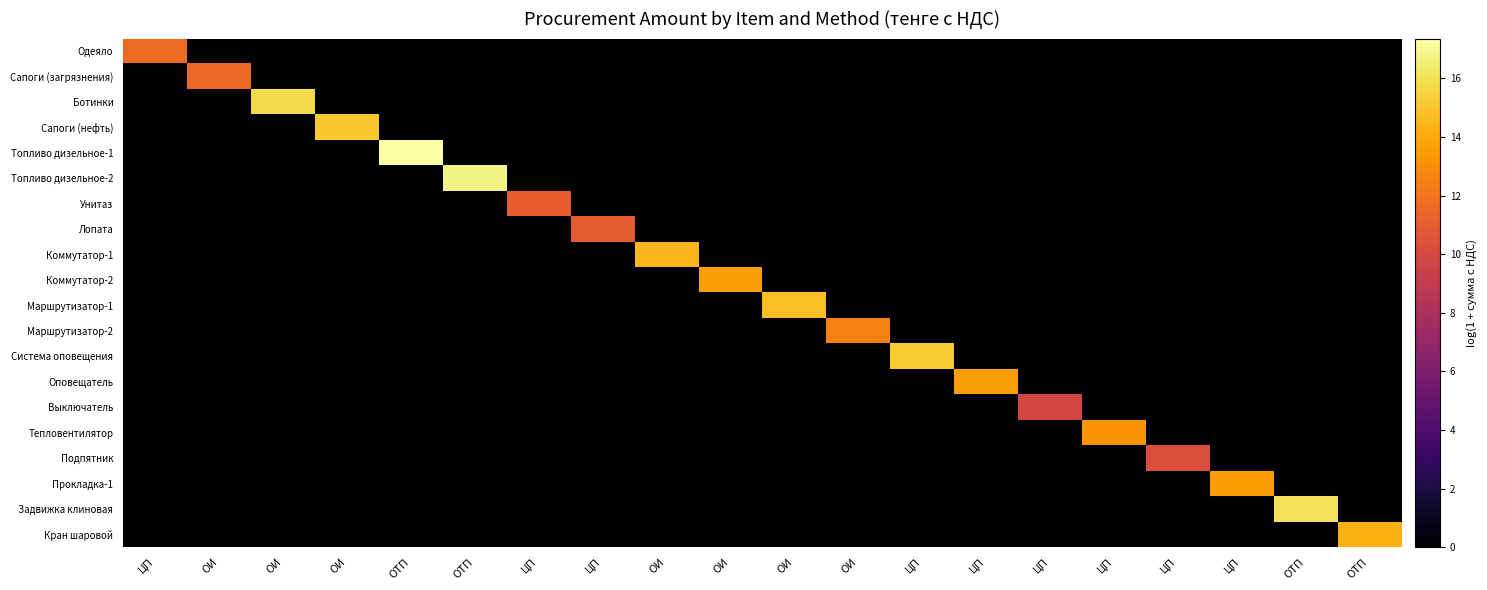

Reading right to left, what are all the values shown in this chart?

Одеяло: ОТП=0.0	ОТП=0.0	ЦП=0.0	ЦП=0.0	ЦП=0.0	ЦП=0.0	ЦП=0.0	ЦП=0.0	ОИ=0.0	ОИ=0.0	ОИ=0.0	ОИ=0.0	ЦП=0.0	ЦП=0.0	ОТП=0.0	ОТП=0.0	ОИ=0.0	ОИ=0.0	ОИ=0.0	ЦП=11.6
Сапоги (загрязнения): ОТП=0.0	ОТП=0.0	ЦП=0.0	ЦП=0.0	ЦП=0.0	ЦП=0.0	ЦП=0.0	ЦП=0.0	ОИ=0.0	ОИ=0.0	ОИ=0.0	ОИ=0.0	ЦП=0.0	ЦП=0.0	ОТП=0.0	ОТП=0.0	ОИ=0.0	ОИ=0.0	ОИ=11.6	ЦП=0.0
Ботинки: ОТП=0.0	ОТП=0.0	ЦП=0.0	ЦП=0.0	ЦП=0.0	ЦП=0.0	ЦП=0.0	ЦП=0.0	ОИ=0.0	ОИ=0.0	ОИ=0.0	ОИ=0.0	ЦП=0.0	ЦП=0.0	ОТП=0.0	ОТП=0.0	ОИ=0.0	ОИ=15.8	ОИ=0.0	ЦП=0.0
Сапоги (нефть): ОТП=0.0	ОТП=0.0	ЦП=0.0	ЦП=0.0	ЦП=0.0	ЦП=0.0	ЦП=0.0	ЦП=0.0	ОИ=0.0	ОИ=0.0	ОИ=0.0	ОИ=0.0	ЦП=0.0	ЦП=0.0	ОТП=0.0	ОТП=0.0	ОИ=15.1	ОИ=0.0	ОИ=0.0	ЦП=0.0
Топливо дизельное-1: ОТП=0.0	ОТП=0.0	ЦП=0.0	ЦП=0.0	ЦП=0.0	ЦП=0.0	ЦП=0.0	ЦП=0.0	ОИ=0.0	ОИ=0.0	ОИ=0.0	ОИ=0.0	ЦП=0.0	ЦП=0.0	ОТП=0.0	ОТП=17.4	ОИ=0.0	ОИ=0.0	ОИ=0.0	ЦП=0.0
Топливо дизельное-2: ОТП=0.0	ОТП=0.0	ЦП=0.0	ЦП=0.0	ЦП=0.0	ЦП=0.0	ЦП=0.0	ЦП=0.0	ОИ=0.0	ОИ=0.0	ОИ=0.0	ОИ=0.0	ЦП=0.0	ЦП=0.0	ОТП=16.8	ОТП=0.0	ОИ=0.0	ОИ=0.0	ОИ=0.0	ЦП=0.0
Унитаз: ОТП=0.0	ОТП=0.0	ЦП=0.0	ЦП=0.0	ЦП=0.0	ЦП=0.0	ЦП=0.0	ЦП=0.0	ОИ=0.0	ОИ=0.0	ОИ=0.0	ОИ=0.0	ЦП=0.0	ЦП=11.0	ОТП=0.0	ОТП=0.0	ОИ=0.0	ОИ=0.0	ОИ=0.0	ЦП=0.0
Лопата: ОТП=0.0	ОТП=0.0	ЦП=0.0	ЦП=0.0	ЦП=0.0	ЦП=0.0	ЦП=0.0	ЦП=0.0	ОИ=0.0	ОИ=0.0	ОИ=0.0	ОИ=0.0	ЦП=10.9	ЦП=0.0	ОТП=0.0	ОТП=0.0	ОИ=0.0	ОИ=0.0	ОИ=0.0	ЦП=0.0
Коммутатор-1: ОТП=0.0	ОТП=0.0	ЦП=0.0	ЦП=0.0	ЦП=0.0	ЦП=0.0	ЦП=0.0	ЦП=0.0	ОИ=0.0	ОИ=0.0	ОИ=0.0	ОИ=14.5	ЦП=0.0	ЦП=0.0	ОТП=0.0	ОТП=0.0	ОИ=0.0	ОИ=0.0	ОИ=0.0	ЦП=0.0
Коммутатор-2: ОТП=0.0	ОТП=0.0	ЦП=0.0	ЦП=0.0	ЦП=0.0	ЦП=0.0	ЦП=0.0	ЦП=0.0	ОИ=0.0	ОИ=0.0	ОИ=13.7	ОИ=0.0	ЦП=0.0	ЦП=0.0	ОТП=0.0	ОТП=0.0	ОИ=0.0	ОИ=0.0	ОИ=0.0	ЦП=0.0
Маршрутизатор-1: ОТП=0.0	ОТП=0.0	ЦП=0.0	ЦП=0.0	ЦП=0.0	ЦП=0.0	ЦП=0.0	ЦП=0.0	ОИ=0.0	ОИ=14.8	ОИ=0.0	ОИ=0.0	ЦП=0.0	ЦП=0.0	ОТП=0.0	ОТП=0.0	ОИ=0.0	ОИ=0.0	ОИ=0.0	ЦП=0.0
Маршрутизатор-2: ОТП=0.0	ОТП=0.0	ЦП=0.0	ЦП=0.0	ЦП=0.0	ЦП=0.0	ЦП=0.0	ЦП=0.0	ОИ=12.6	ОИ=0.0	ОИ=0.0	ОИ=0.0	ЦП=0.0	ЦП=0.0	ОТП=0.0	ОТП=0.0	ОИ=0.0	ОИ=0.0	ОИ=0.0	ЦП=0.0
Система оповещения: ОТП=0.0	ОТП=0.0	ЦП=0.0	ЦП=0.0	ЦП=0.0	ЦП=0.0	ЦП=0.0	ЦП=15.2	ОИ=0.0	ОИ=0.0	ОИ=0.0	ОИ=0.0	ЦП=0.0	ЦП=0.0	ОТП=0.0	ОТП=0.0	ОИ=0.0	ОИ=0.0	ОИ=0.0	ЦП=0.0
Оповещатель: ОТП=0.0	ОТП=0.0	ЦП=0.0	ЦП=0.0	ЦП=0.0	ЦП=0.0	ЦП=13.6	ЦП=0.0	ОИ=0.0	ОИ=0.0	ОИ=0.0	ОИ=0.0	ЦП=0.0	ЦП=0.0	ОТП=0.0	ОТП=0.0	ОИ=0.0	ОИ=0.0	ОИ=0.0	ЦП=0.0
Выключатель: ОТП=0.0	ОТП=0.0	ЦП=0.0	ЦП=0.0	ЦП=0.0	ЦП=9.8	ЦП=0.0	ЦП=0.0	ОИ=0.0	ОИ=0.0	ОИ=0.0	ОИ=0.0	ЦП=0.0	ЦП=0.0	ОТП=0.0	ОТП=0.0	ОИ=0.0	ОИ=0.0	ОИ=0.0	ЦП=0.0
Тепловентилятор: ОТП=0.0	ОТП=0.0	ЦП=0.0	ЦП=0.0	ЦП=13.3	ЦП=0.0	ЦП=0.0	ЦП=0.0	ОИ=0.0	ОИ=0.0	ОИ=0.0	ОИ=0.0	ЦП=0.0	ЦП=0.0	ОТП=0.0	ОТП=0.0	ОИ=0.0	ОИ=0.0	ОИ=0.0	ЦП=0.0
Подпятник: ОТП=0.0	ОТП=0.0	ЦП=0.0	ЦП=10.3	ЦП=0.0	ЦП=0.0	ЦП=0.0	ЦП=0.0	ОИ=0.0	ОИ=0.0	ОИ=0.0	ОИ=0.0	ЦП=0.0	ЦП=0.0	ОТП=0.0	ОТП=0.0	ОИ=0.0	ОИ=0.0	ОИ=0.0	ЦП=0.0
Прокладка-1: ОТП=0.0	ОТП=0.0	ЦП=13.6	ЦП=0.0	ЦП=0.0	ЦП=0.0	ЦП=0.0	ЦП=0.0	ОИ=0.0	ОИ=0.0	ОИ=0.0	ОИ=0.0	ЦП=0.0	ЦП=0.0	ОТП=0.0	ОТП=0.0	ОИ=0.0	ОИ=0.0	ОИ=0.0	ЦП=0.0
Задвижка клиновая: ОТП=0.0	ОТП=16.1	ЦП=0.0	ЦП=0.0	ЦП=0.0	ЦП=0.0	ЦП=0.0	ЦП=0.0	ОИ=0.0	ОИ=0.0	ОИ=0.0	ОИ=0.0	ЦП=0.0	ЦП=0.0	ОТП=0.0	ОТП=0.0	ОИ=0.0	ОИ=0.0	ОИ=0.0	ЦП=0.0
Кран шаровой: ОТП=14.3	ОТП=0.0	ЦП=0.0	ЦП=0.0	ЦП=0.0	ЦП=0.0	ЦП=0.0	ЦП=0.0	ОИ=0.0	ОИ=0.0	ОИ=0.0	ОИ=0.0	ЦП=0.0	ЦП=0.0	ОТП=0.0	ОТП=0.0	ОИ=0.0	ОИ=0.0	ОИ=0.0	ЦП=0.0